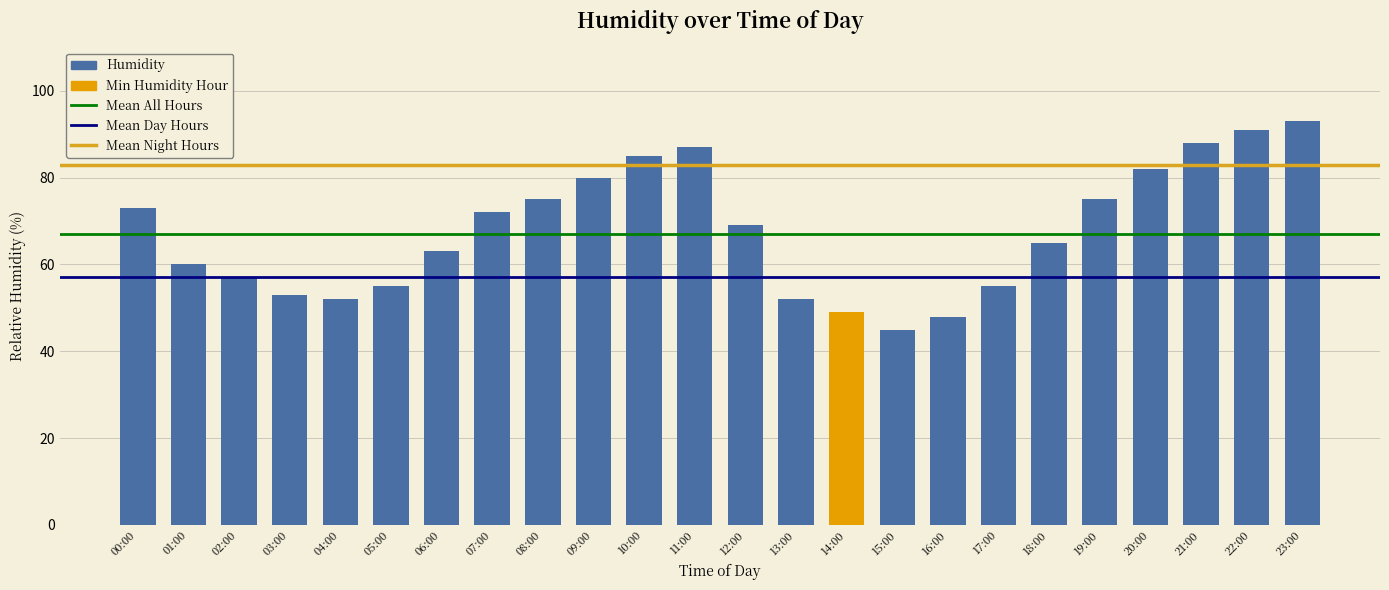

Is it true that the value at 21:00 is 41?

False